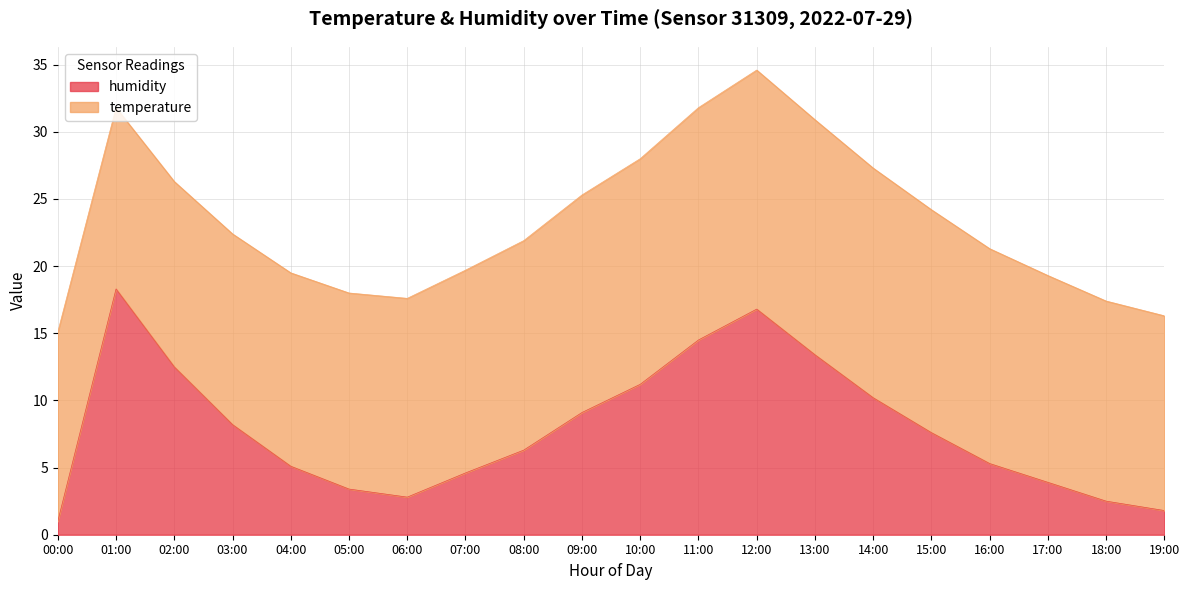

List the labels in order of value, largest first.

01:00, 12:00, 11:00, 13:00, 02:00, 10:00, 14:00, 09:00, 03:00, 15:00, 08:00, 16:00, 04:00, 07:00, 17:00, 05:00, 06:00, 18:00, 19:00, 00:00